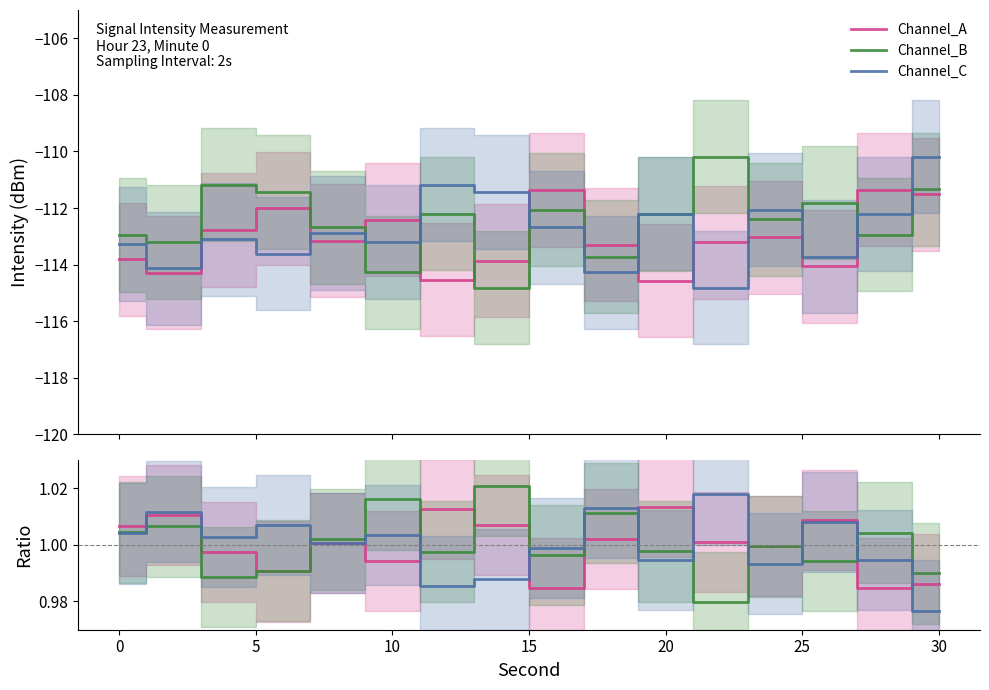

True or false: Channel_C ratio and Channel_A cross at least once.

False